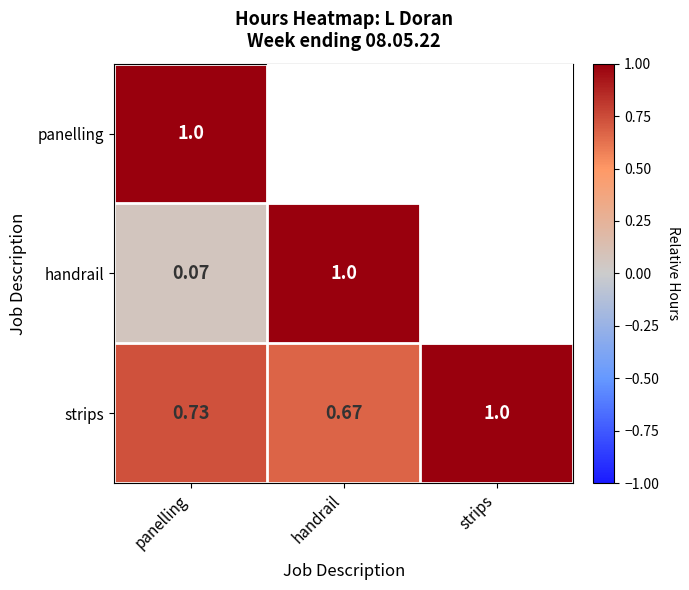

Rank the categories by strips value from lowest to highest.

handrail, panelling, strips